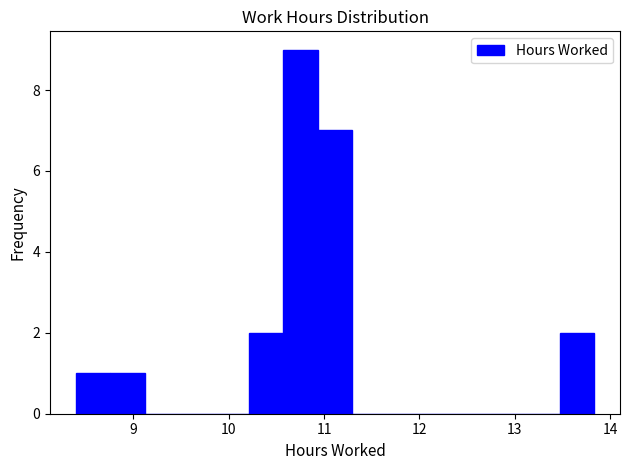

Read against the x-axis, roughly where is the centre of the tallest bar?

10.8